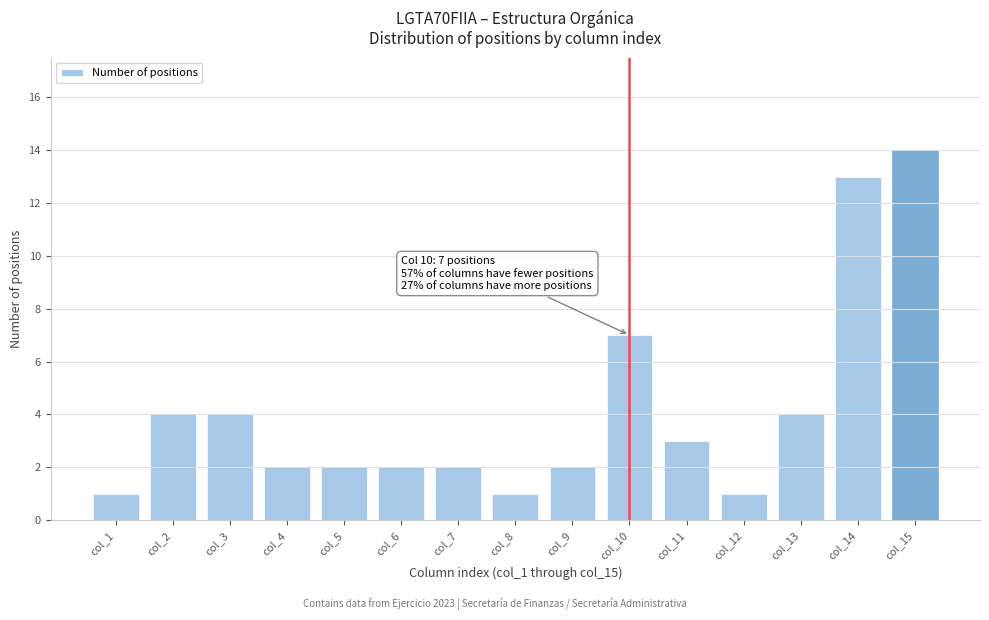

Reading left to right, extract all data points from this chart.

1	4	4	2	2	2	2	1	2	7	3	1	4	13	14